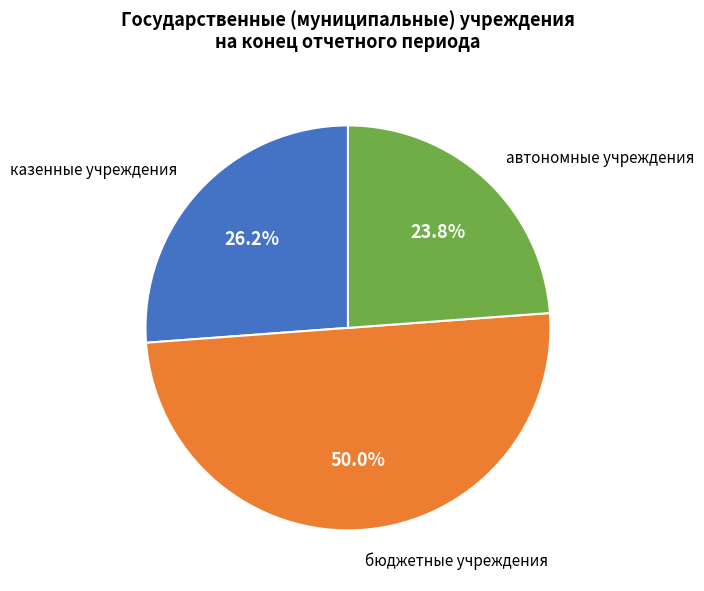

To the nearest percent, what is the difference between the largest and smallest slice percentages?

26%